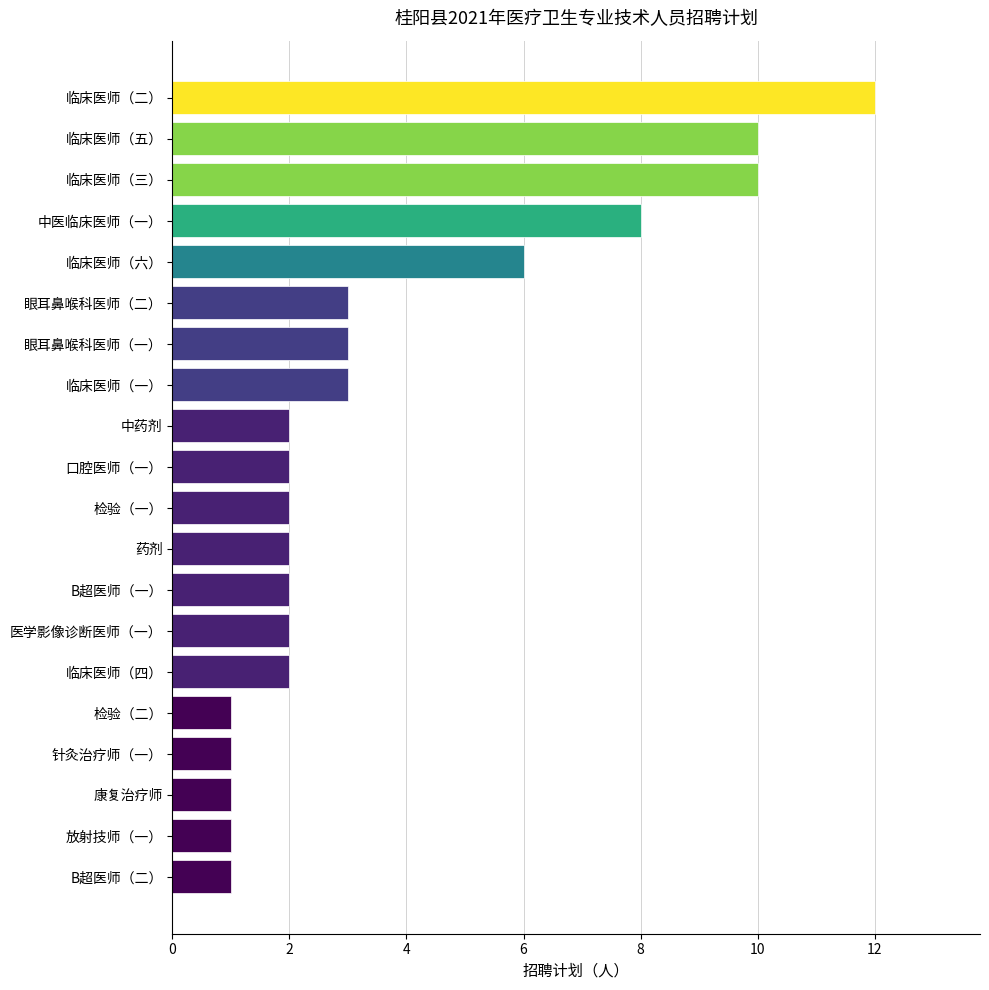

What is the difference between the values at 临床医师（二） and B超医师（一）?

10